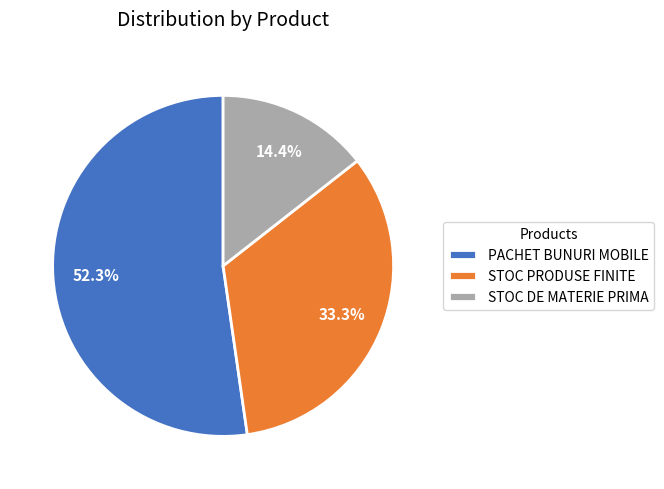

The STOC DE MATERIE PRIMA slice represents 26% of the pie. True or false?

False